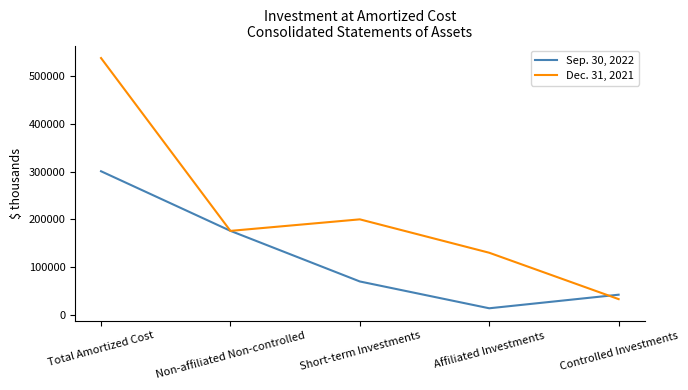

Which series changed the most between Non-affiliated Non-controlled and Controlled Investments?

Dec. 31, 2021